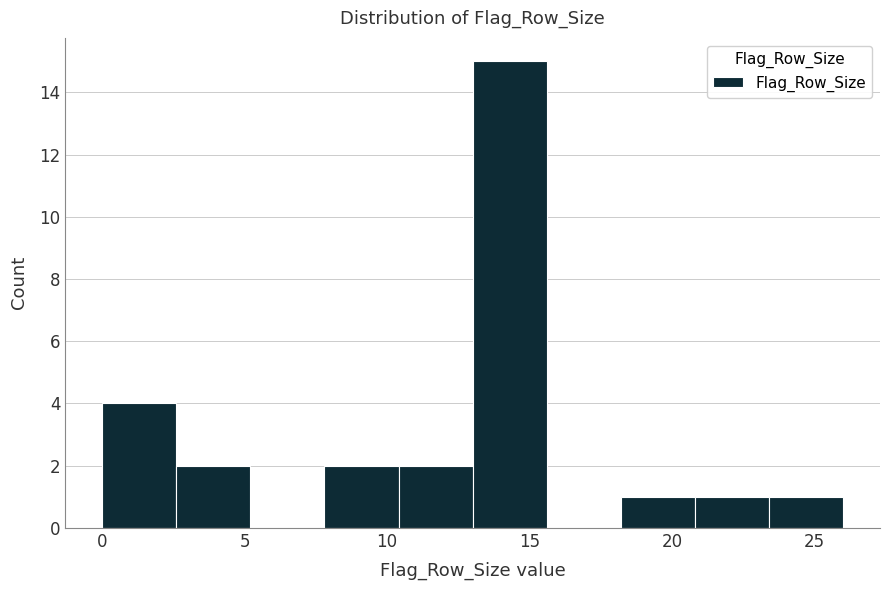

Reading left to right, transcribe this chart: for each bar, give the range it covers on the x-axis and its height. Neither the bar edges nor the heights are printed on the chart, so give them approximately, as read against the axes.

0.0 to 2.6: 4
2.6 to 5.2: 2
5.2 to 7.8: 0
7.8 to 10.4: 2
10.4 to 13.0: 2
13.0 to 15.6: 15
15.6 to 18.2: 0
18.2 to 20.8: 1
20.8 to 23.4: 1
23.4 to 26.0: 1